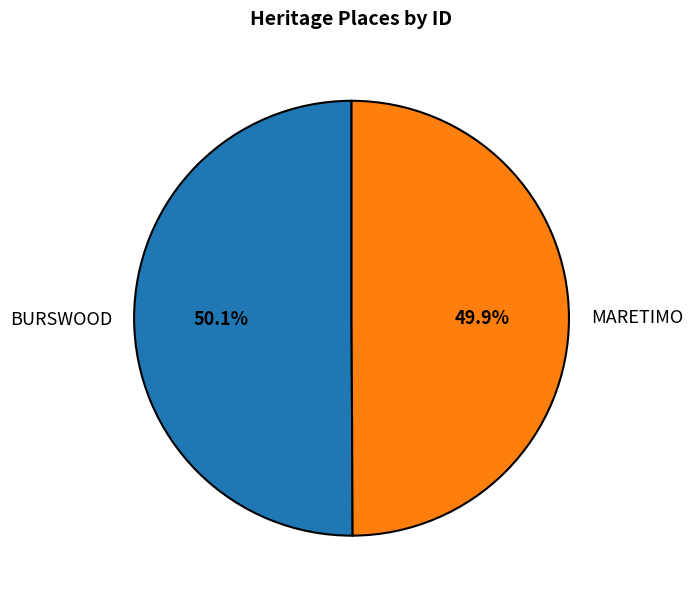

What is the total percentage of BURSWOOD and MARETIMO?

100.0%